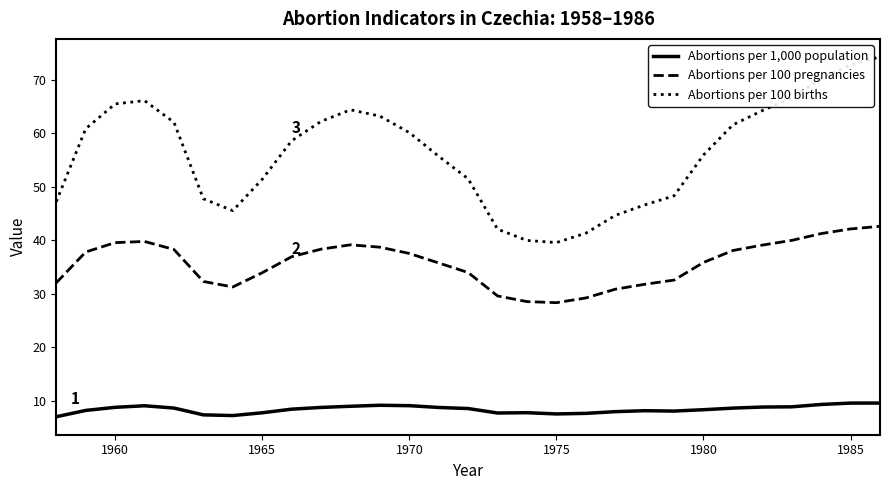

List the series in order of their overall mean, lowest first.

Abortions per 1,000 population, Abortions per 100 pregnancies, Abortions per 100 births